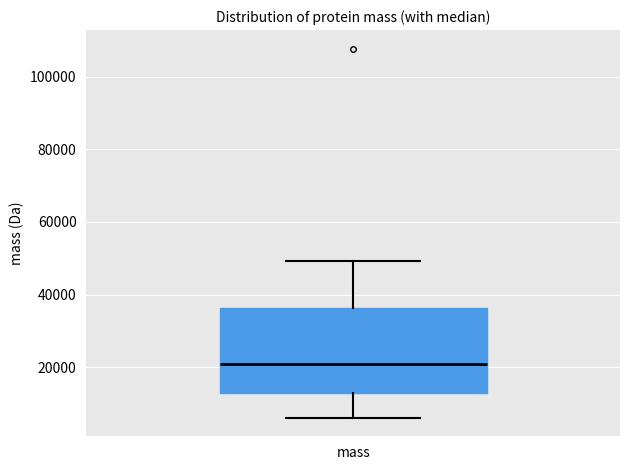

Where is the upper edge of the box for mass on the y-axis? The values are not printed on the chart, so give them approximately, as read against the axis.

36000